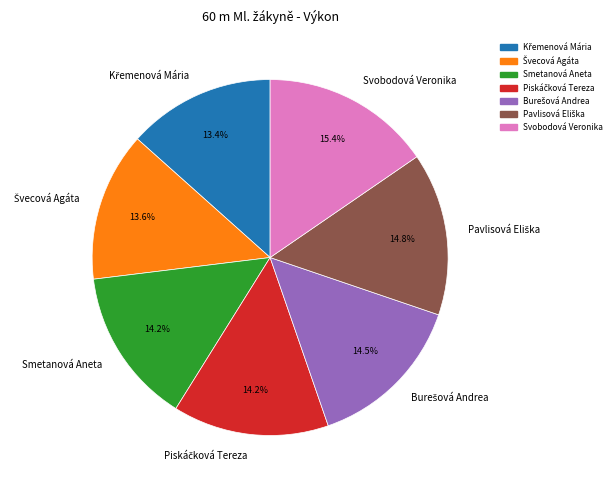

How much of the chart is everything except Svobodová Veronika?

84.6%